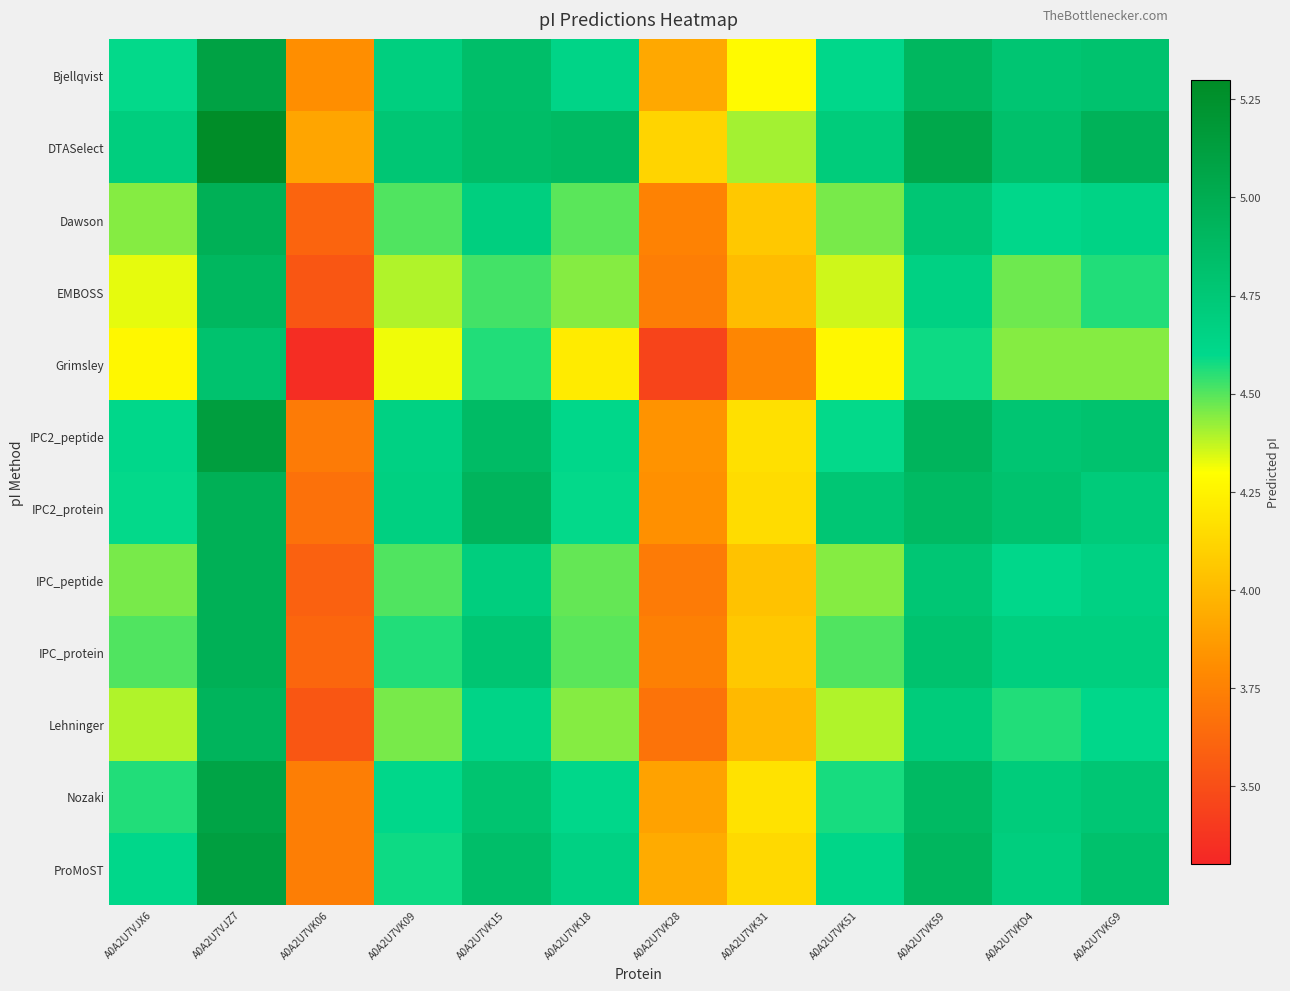

Reading right to left, transcribe all the data shown in this chart.

Bjellqvist: A0A2U7VKG9=4.8	A0A2U7VKD4=4.8	A0A2U7VK59=4.9	A0A2U7VK51=4.6	A0A2U7VK31=4.3	A0A2U7VK28=3.9	A0A2U7VK18=4.6	A0A2U7VK15=4.8	A0A2U7VK09=4.7	A0A2U7VK06=3.8	A0A2U7VJZ7=5.1	A0A2U7VJX6=4.6
DTASelect: A0A2U7VKG9=5.0	A0A2U7VKD4=4.8	A0A2U7VK59=5.0	A0A2U7VK51=4.7	A0A2U7VK31=4.4	A0A2U7VK28=4.1	A0A2U7VK18=4.9	A0A2U7VK15=4.9	A0A2U7VK09=4.8	A0A2U7VK06=3.9	A0A2U7VJZ7=5.3	A0A2U7VJX6=4.7
Dawson: A0A2U7VKG9=4.6	A0A2U7VKD4=4.6	A0A2U7VK59=4.8	A0A2U7VK51=4.5	A0A2U7VK31=4.1	A0A2U7VK28=3.8	A0A2U7VK18=4.5	A0A2U7VK15=4.7	A0A2U7VK09=4.5	A0A2U7VK06=3.6	A0A2U7VJZ7=5.0	A0A2U7VJX6=4.4
EMBOSS: A0A2U7VKG9=4.6	A0A2U7VKD4=4.5	A0A2U7VK59=4.7	A0A2U7VK51=4.4	A0A2U7VK31=4.0	A0A2U7VK28=3.7	A0A2U7VK18=4.4	A0A2U7VK15=4.5	A0A2U7VK09=4.4	A0A2U7VK06=3.5	A0A2U7VJZ7=4.9	A0A2U7VJX6=4.3
Grimsley: A0A2U7VKG9=4.4	A0A2U7VKD4=4.4	A0A2U7VK59=4.6	A0A2U7VK51=4.3	A0A2U7VK31=3.8	A0A2U7VK28=3.5	A0A2U7VK18=4.2	A0A2U7VK15=4.6	A0A2U7VK09=4.3	A0A2U7VK06=3.3	A0A2U7VJZ7=4.8	A0A2U7VJX6=4.3
IPC2_peptide: A0A2U7VKG9=4.8	A0A2U7VKD4=4.8	A0A2U7VK59=4.9	A0A2U7VK51=4.6	A0A2U7VK31=4.2	A0A2U7VK28=3.8	A0A2U7VK18=4.6	A0A2U7VK15=4.9	A0A2U7VK09=4.7	A0A2U7VK06=3.7	A0A2U7VJZ7=5.1	A0A2U7VJX6=4.6
IPC2_protein: A0A2U7VKG9=4.7	A0A2U7VKD4=4.8	A0A2U7VK59=4.9	A0A2U7VK51=4.8	A0A2U7VK31=4.2	A0A2U7VK28=3.8	A0A2U7VK18=4.6	A0A2U7VK15=4.9	A0A2U7VK09=4.7	A0A2U7VK06=3.7	A0A2U7VJZ7=5.0	A0A2U7VJX6=4.6
IPC_peptide: A0A2U7VKG9=4.7	A0A2U7VKD4=4.6	A0A2U7VK59=4.8	A0A2U7VK51=4.4	A0A2U7VK31=4.0	A0A2U7VK28=3.7	A0A2U7VK18=4.5	A0A2U7VK15=4.7	A0A2U7VK09=4.5	A0A2U7VK06=3.6	A0A2U7VJZ7=5.0	A0A2U7VJX6=4.5
IPC_protein: A0A2U7VKG9=4.7	A0A2U7VKD4=4.7	A0A2U7VK59=4.8	A0A2U7VK51=4.5	A0A2U7VK31=4.1	A0A2U7VK28=3.7	A0A2U7VK18=4.5	A0A2U7VK15=4.8	A0A2U7VK09=4.6	A0A2U7VK06=3.6	A0A2U7VJZ7=5.0	A0A2U7VJX6=4.5
Lehninger: A0A2U7VKG9=4.6	A0A2U7VKD4=4.6	A0A2U7VK59=4.7	A0A2U7VK51=4.4	A0A2U7VK31=4.0	A0A2U7VK28=3.7	A0A2U7VK18=4.4	A0A2U7VK15=4.6	A0A2U7VK09=4.5	A0A2U7VK06=3.5	A0A2U7VJZ7=4.9	A0A2U7VJX6=4.4
Nozaki: A0A2U7VKG9=4.8	A0A2U7VKD4=4.7	A0A2U7VK59=4.9	A0A2U7VK51=4.6	A0A2U7VK31=4.2	A0A2U7VK28=3.9	A0A2U7VK18=4.6	A0A2U7VK15=4.8	A0A2U7VK09=4.6	A0A2U7VK06=3.7	A0A2U7VJZ7=5.1	A0A2U7VJX6=4.6
ProMoST: A0A2U7VKG9=4.8	A0A2U7VKD4=4.7	A0A2U7VK59=4.9	A0A2U7VK51=4.6	A0A2U7VK31=4.1	A0A2U7VK28=3.9	A0A2U7VK18=4.7	A0A2U7VK15=4.8	A0A2U7VK09=4.6	A0A2U7VK06=3.7	A0A2U7VJZ7=5.1	A0A2U7VJX6=4.6